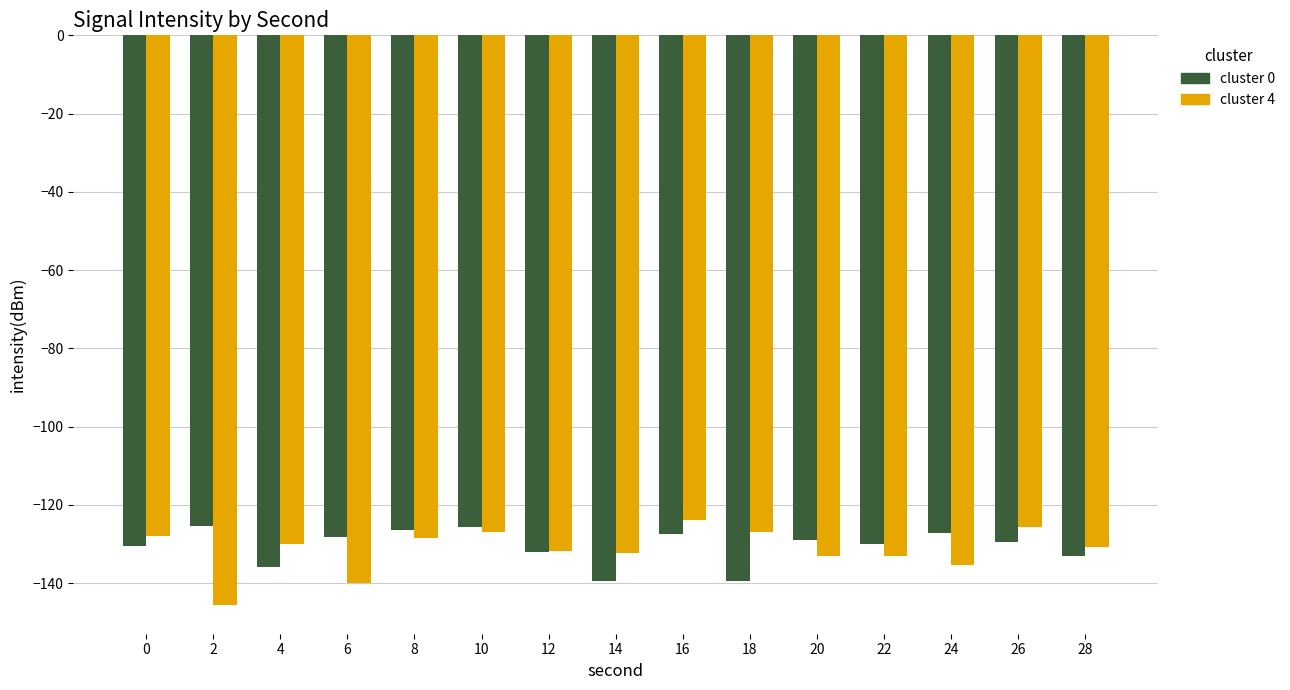

What is the smallest value displayed?

-145.6